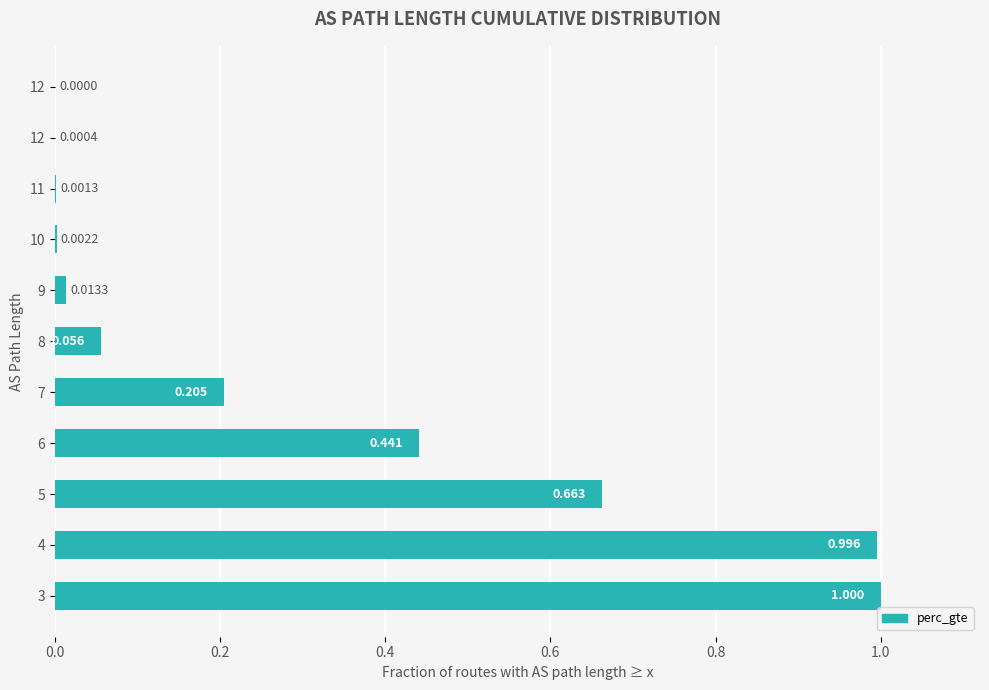

How many series are shown in this chart?

1